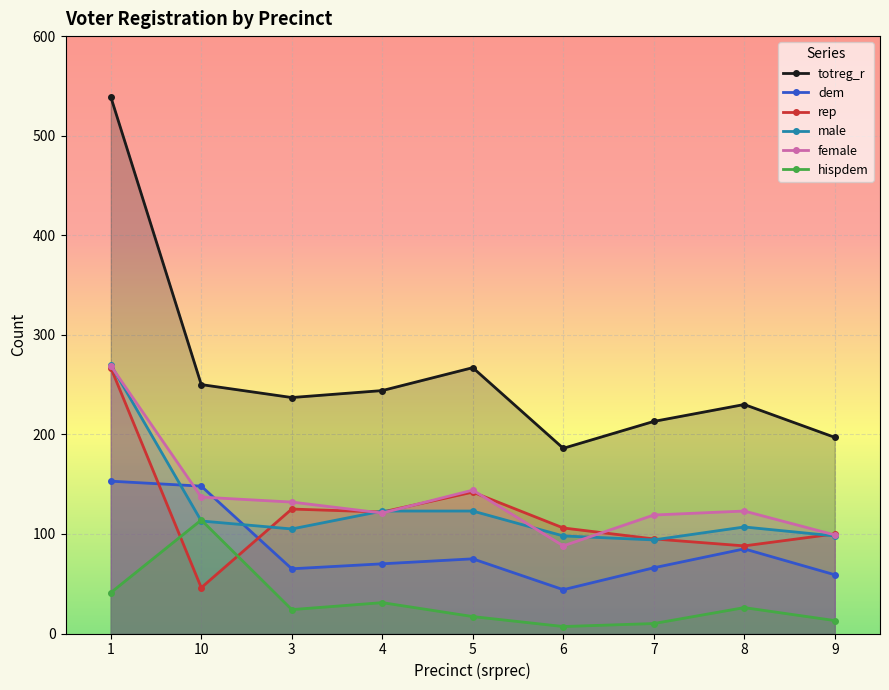

Which series has the largest total across all categories?

totreg_r